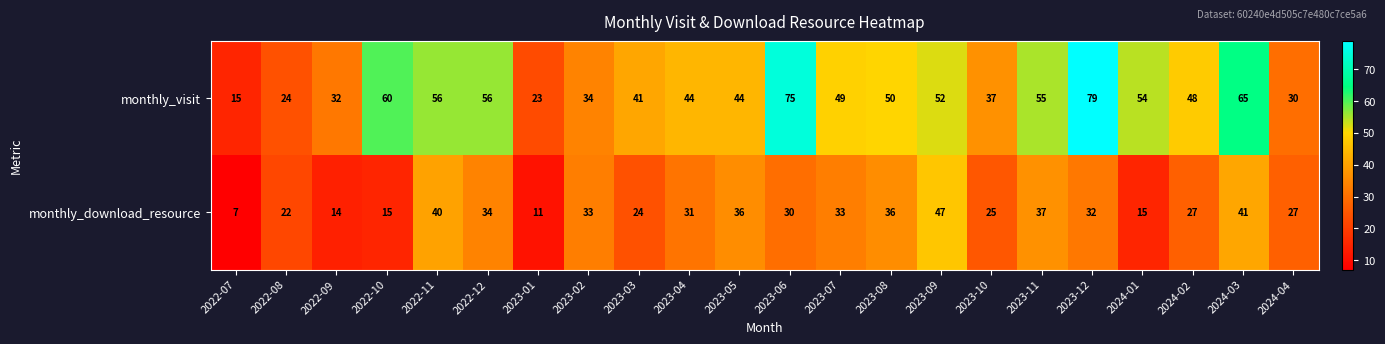

True or false: monthly_download_resource has a value of 15 at 2022-10.

True